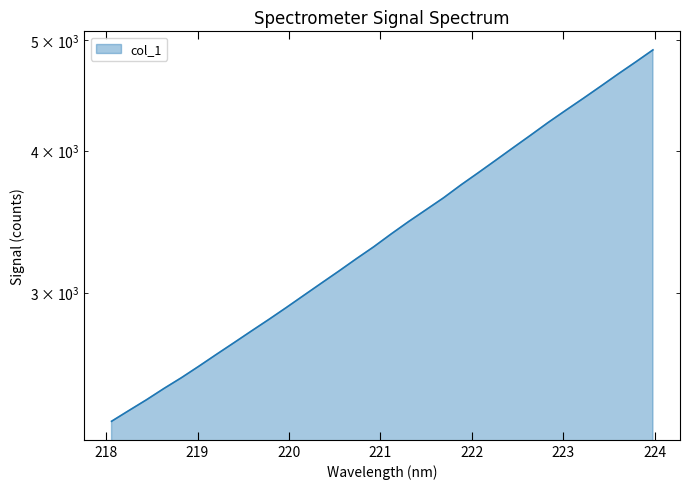

The chart shows a value of 5103.7 at 221.8812. True or false?

False